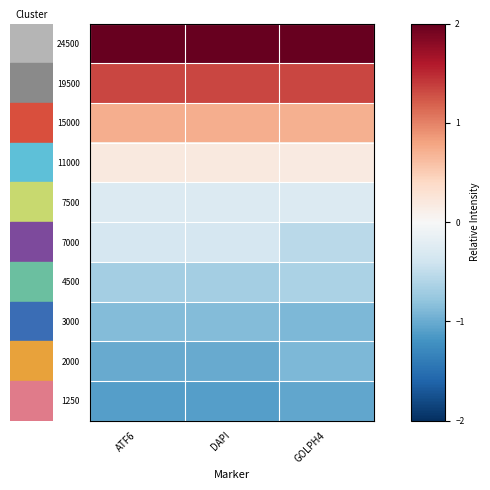

Reading left to right, extract all data points from this chart.

24500: ATF6=2.0	DAPI=2.0	GOLPH4=2.1
19500: ATF6=1.3	DAPI=1.3	GOLPH4=1.3
15000: ATF6=0.7	DAPI=0.7	GOLPH4=0.7
11000: ATF6=0.2	DAPI=0.2	GOLPH4=0.2
7500: ATF6=-0.3	DAPI=-0.3	GOLPH4=-0.3
7000: ATF6=-0.3	DAPI=-0.3	GOLPH4=-0.5
4500: ATF6=-0.7	DAPI=-0.7	GOLPH4=-0.6
3000: ATF6=-0.9	DAPI=-0.9	GOLPH4=-0.9
2000: ATF6=-1.0	DAPI=-1.0	GOLPH4=-0.9
1250: ATF6=-1.1	DAPI=-1.1	GOLPH4=-1.0